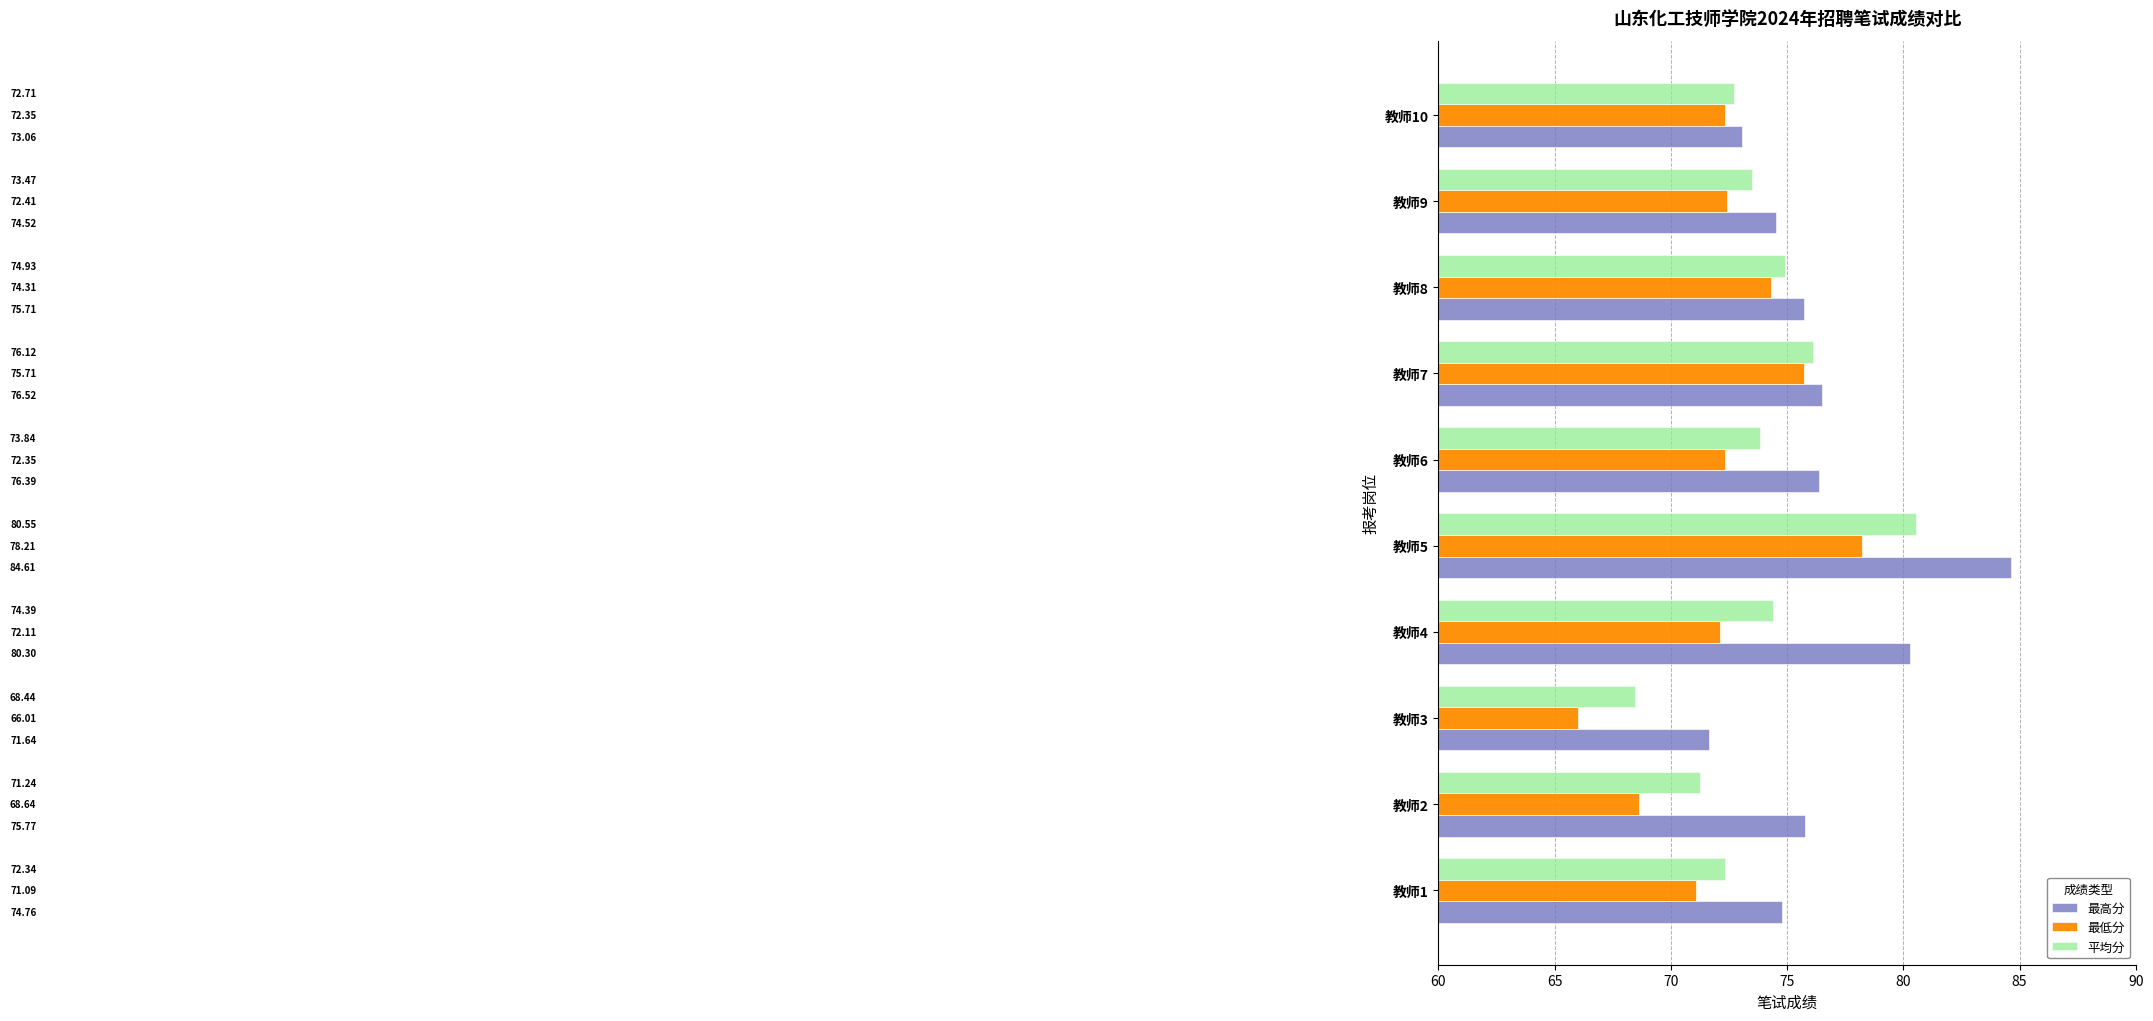

What are all the series names shown in the legend?

最高分, 最低分, 平均分